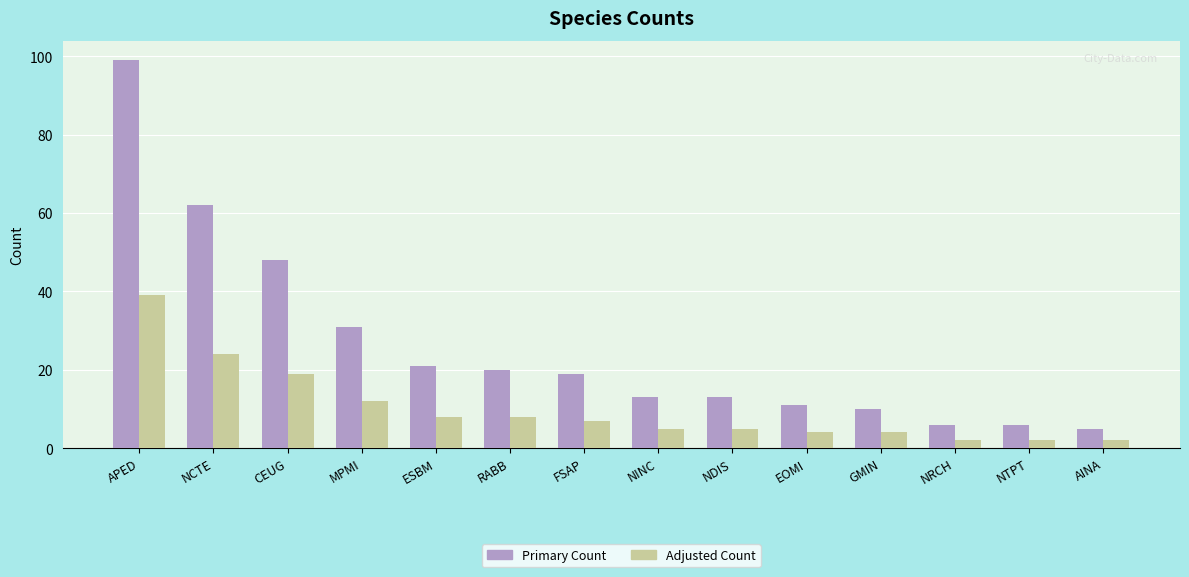

Rank the series by their average value, from lowest to highest.

Adjusted Count, Primary Count